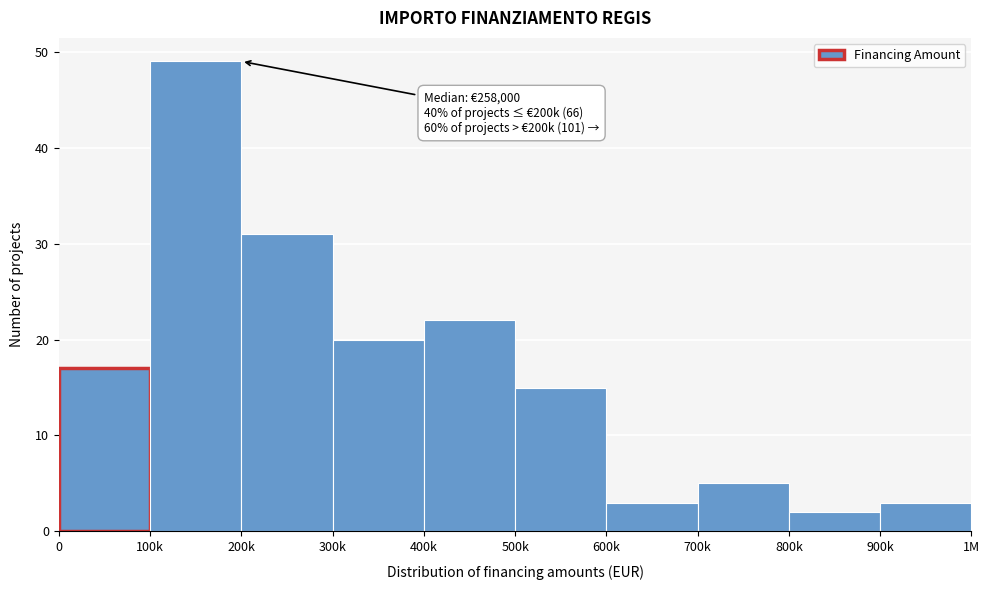

Reading left to right, transcribe all the data shown in this chart.

17	49	31	20	22	15	3	5	2	3